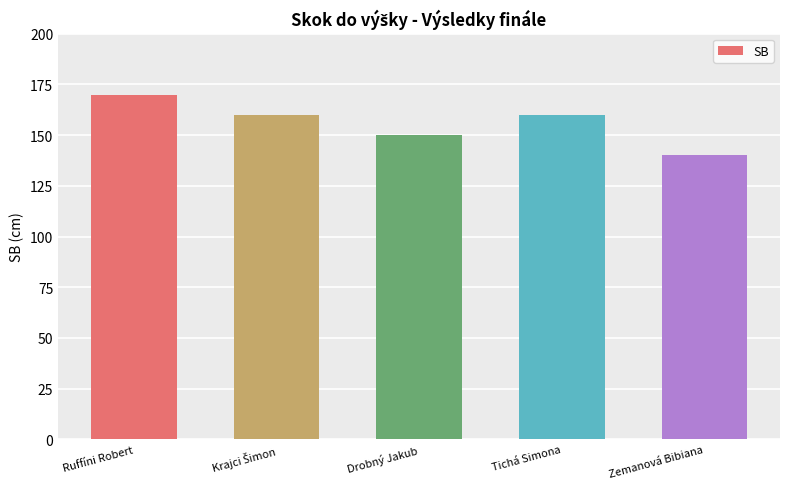

What is the ratio of the value at Tichá Simona to the value at Zemanová Bibiana?

1.1